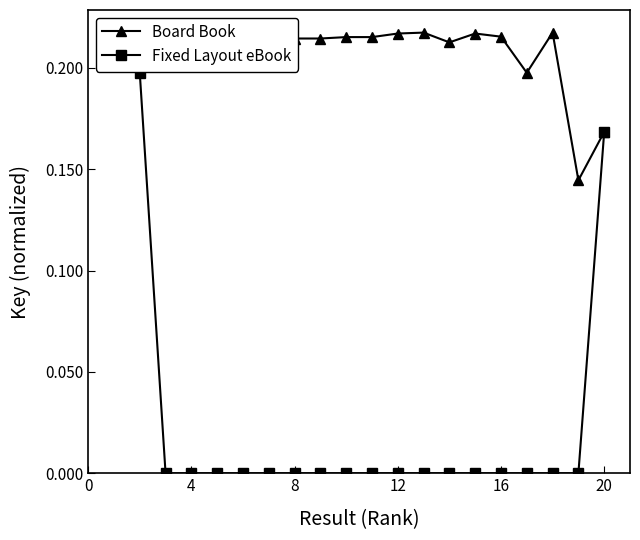

The Fixed Layout eBook series shows 0.1 at 9. True or false?

False